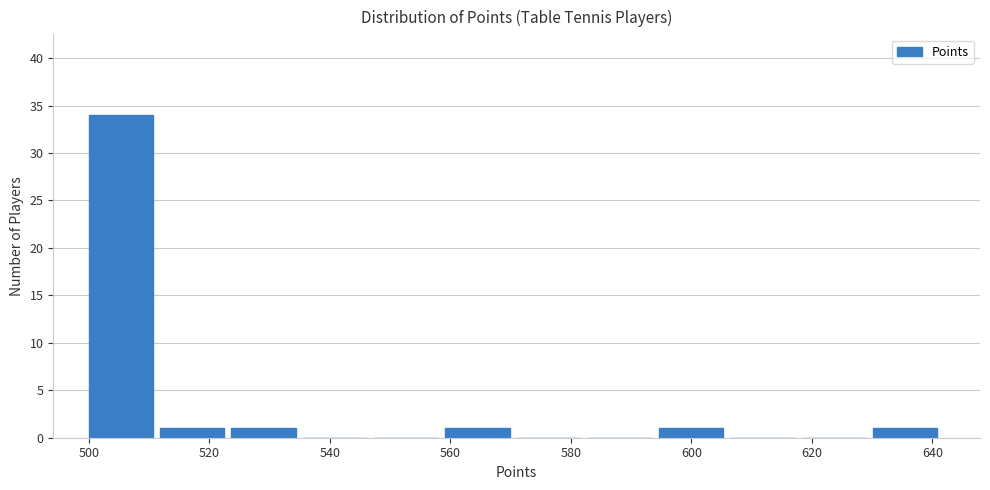

Reading left to right, list every bar in this chart as the range it spans on the x-axis followed by its height. Neither the bar edges nor the heights are printed on the chart, so give them approximately, as read against the axes.

500 to 512: 34
512 to 524: 1
524 to 536: 1
536 to 548: 0
548 to 560: 0
560 to 572: 1
572 to 582: 0
582 to 594: 0
594 to 606: 1
606 to 618: 0
618 to 630: 0
630 to 642: 1